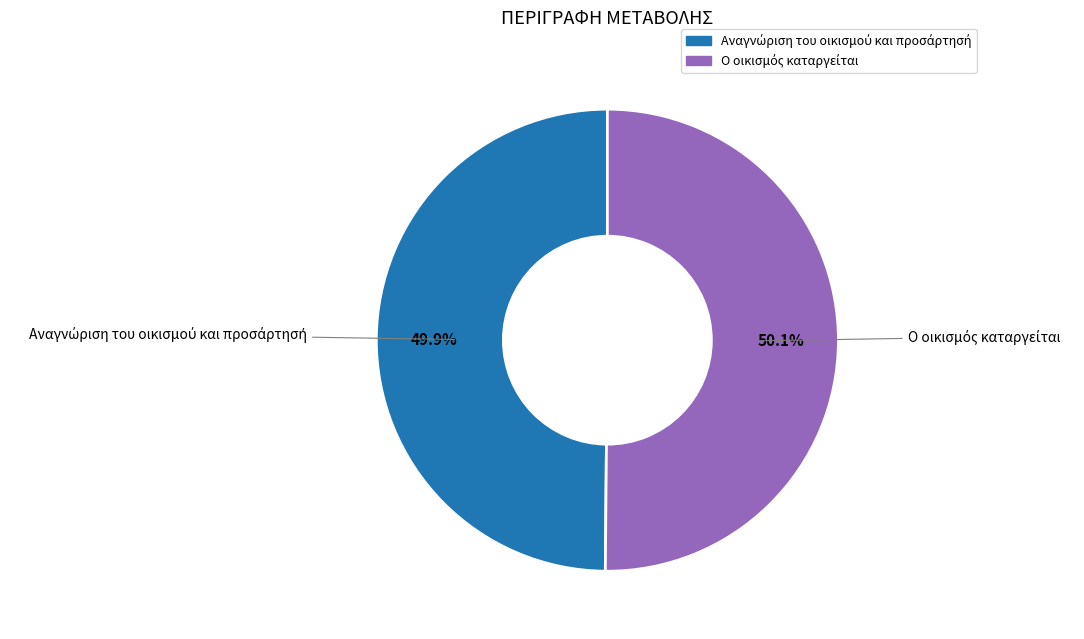

Count the number of slices in the pie.

2